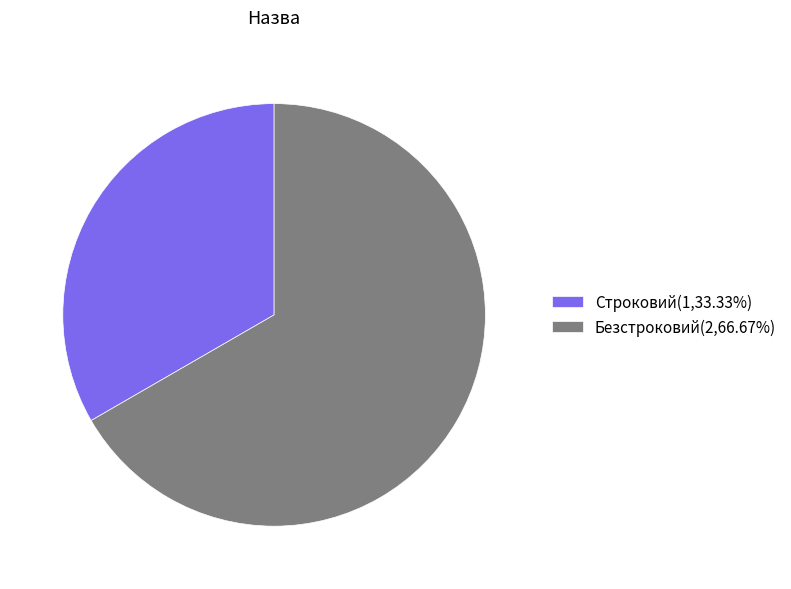

How many segments does this pie chart have?

2